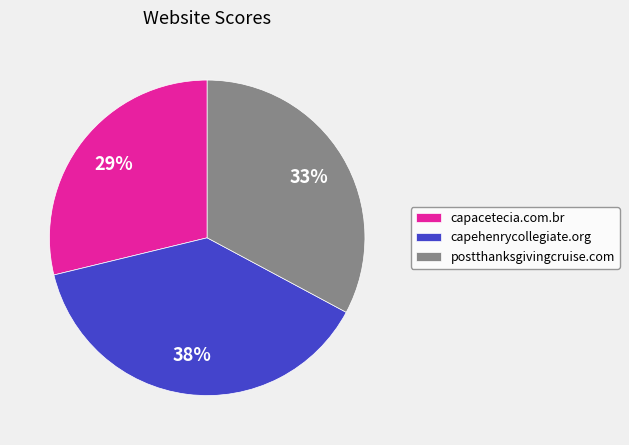

Combined, do capehenrycollegiate.org and capacetecia.com.br account for over 50%?

Yes